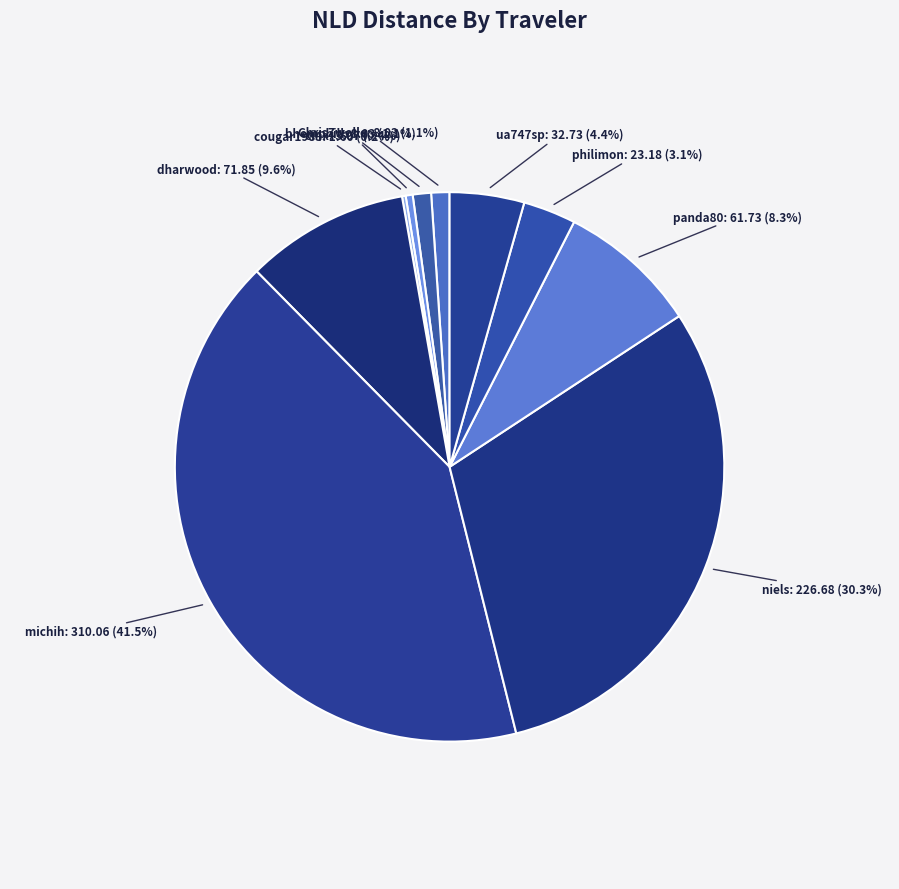

Does philimon represent more than half of the total?

No